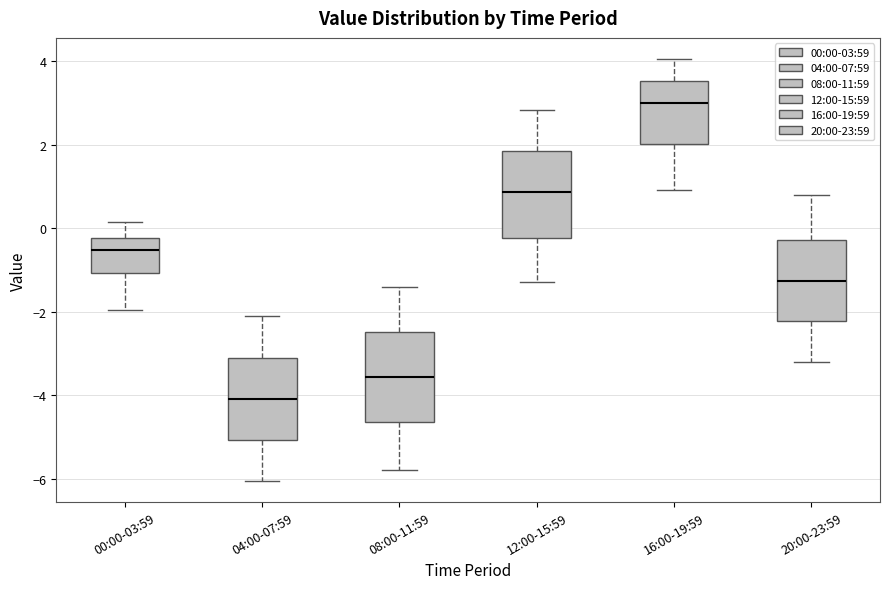

Reading left to right, read every box against the y-axis: the position of its median line, the range the box covers, and the ends of its whiskers. The values are not printed on the chart, so give them approximately, as read against the axis.

00:00-03:59: median -0.6, box -1.0 to -0.2, whiskers -2.0 to 0.2
04:00-07:59: median -4.0, box -5.0 to -3.2, whiskers -6.0 to -2.0
08:00-11:59: median -3.6, box -4.6 to -2.4, whiskers -5.8 to -1.4
12:00-15:59: median 0.8, box -0.2 to 1.8, whiskers -1.2 to 2.8
16:00-19:59: median 3.0, box 2.0 to 3.6, whiskers 1.0 to 4.0
20:00-23:59: median -1.2, box -2.2 to -0.2, whiskers -3.2 to 0.8